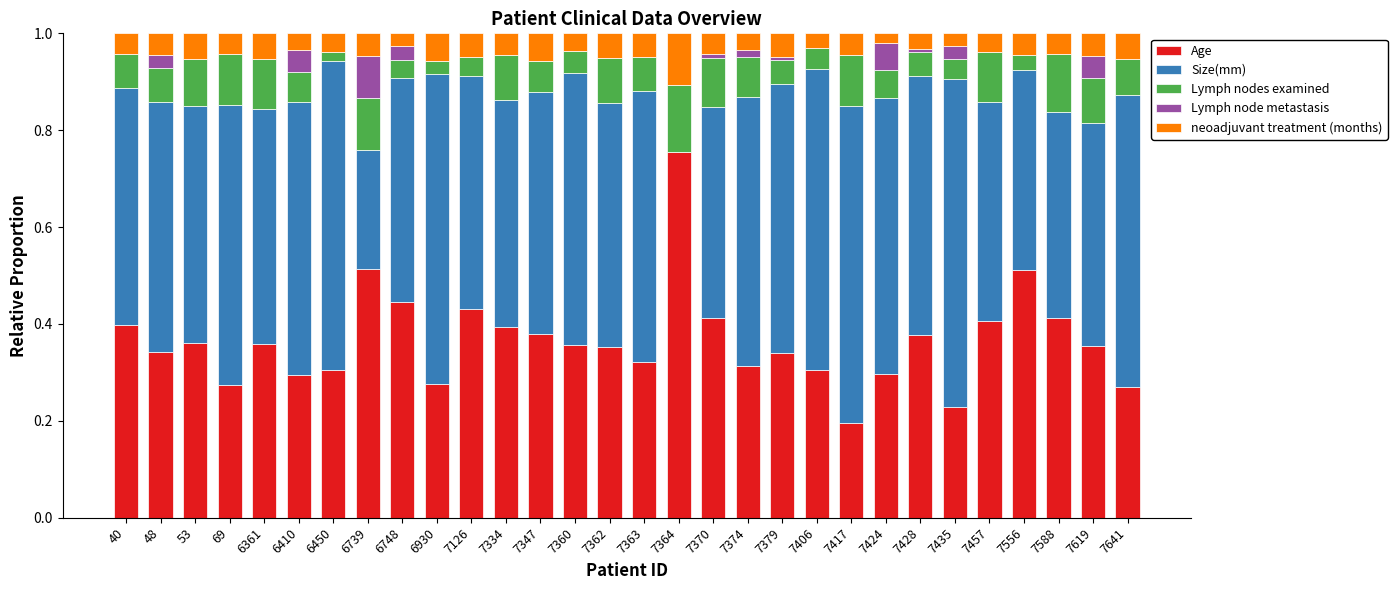

The Age series shows 0.2 at 6361. True or false?

False